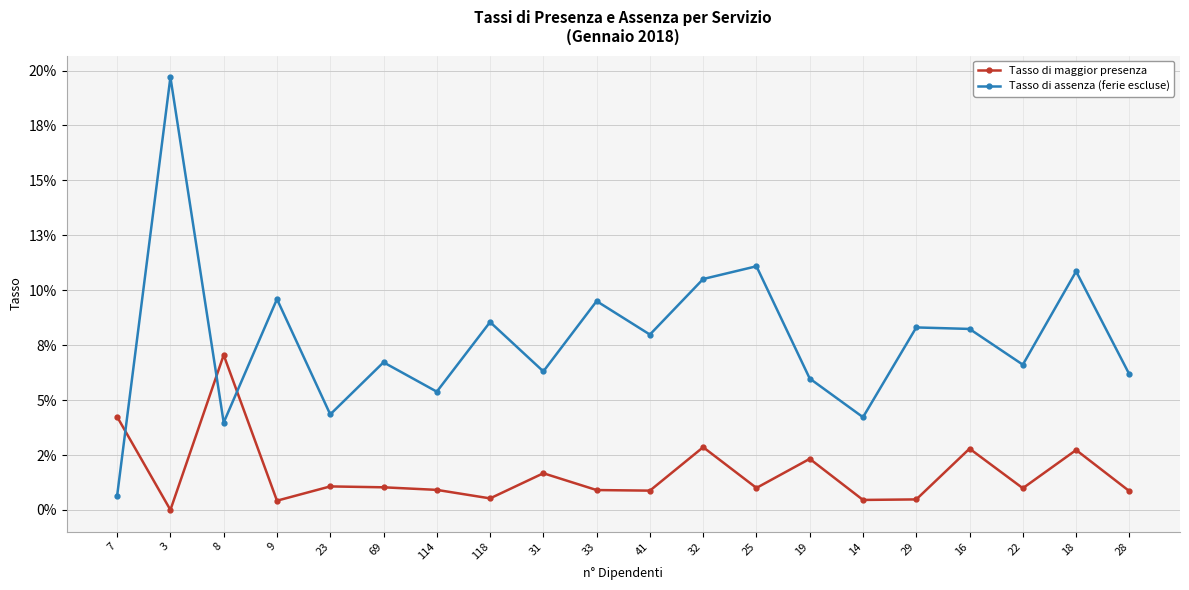

What is the difference between the maximum and minimum values in the Tasso di maggior presenza series?

0.1